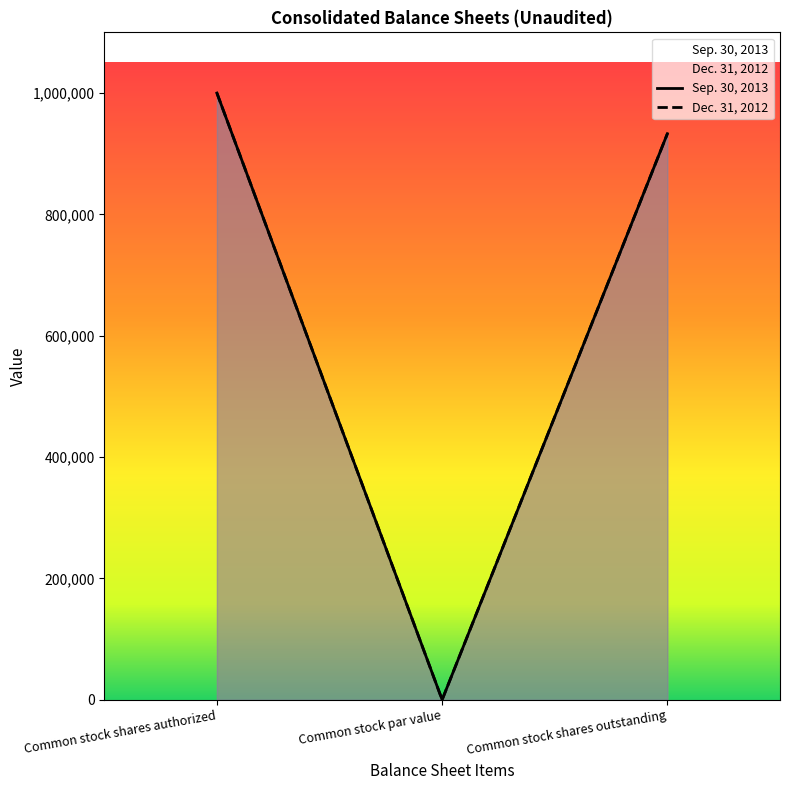

At which label does Dec. 31, 2012 first exceed 933000?

Common stock shares authorized